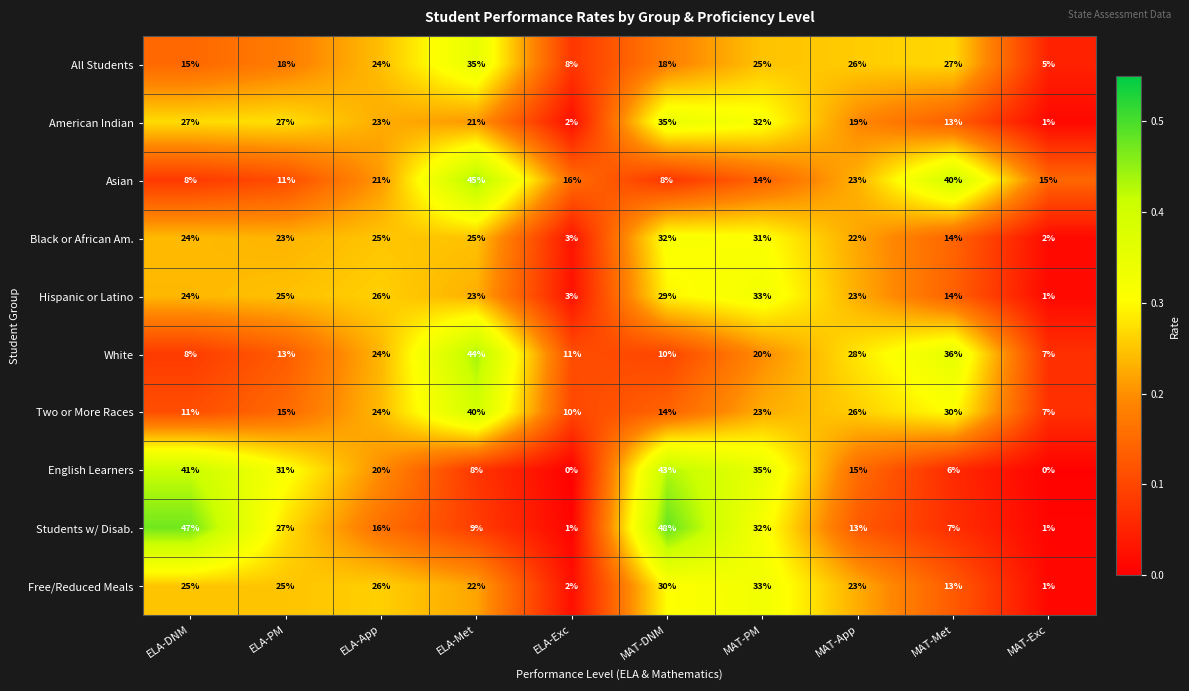

Where is Two or More Races nearest to the value 23?

MAT-PM